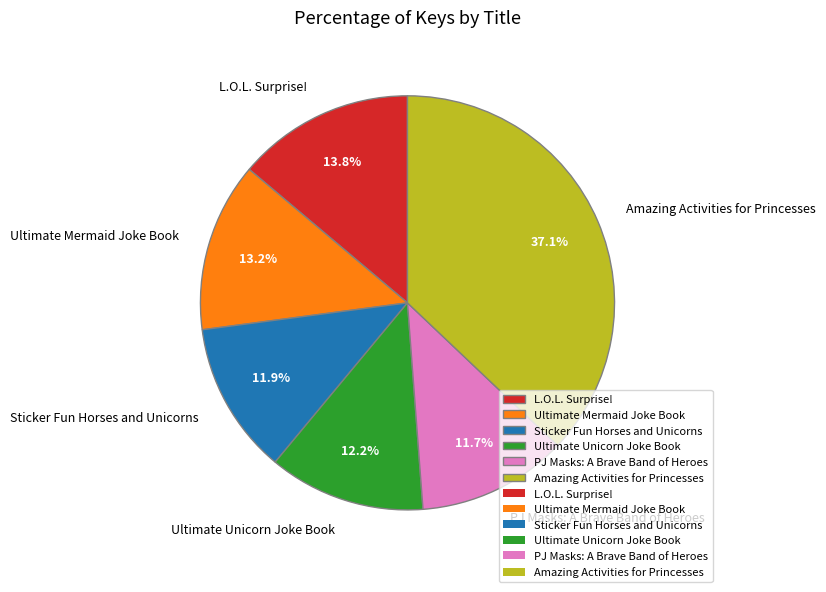

Is it true that L.O.L. Surprise! is 14% of the pie?

True